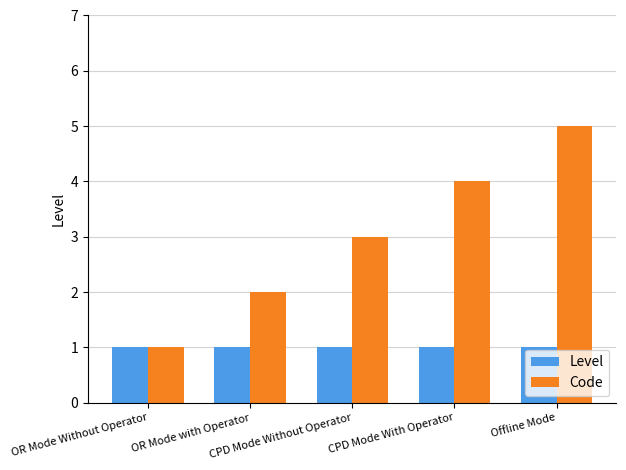

Which series has the widest spread of values?

Code